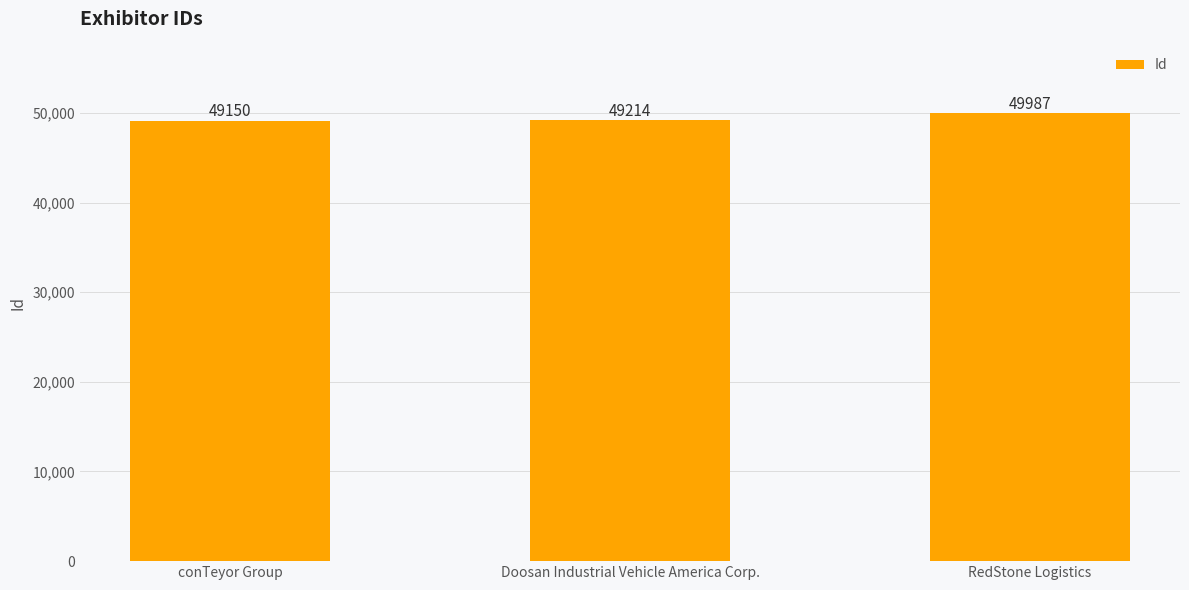

What is the approximate value at RedStone Logistics?

49987